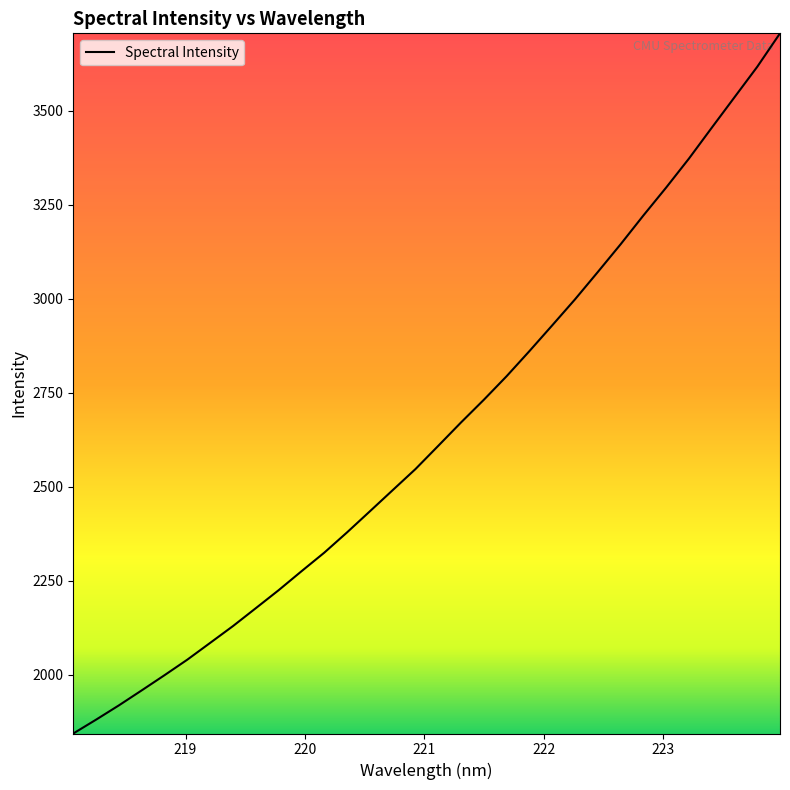

What is the smallest value displayed?

1844.5